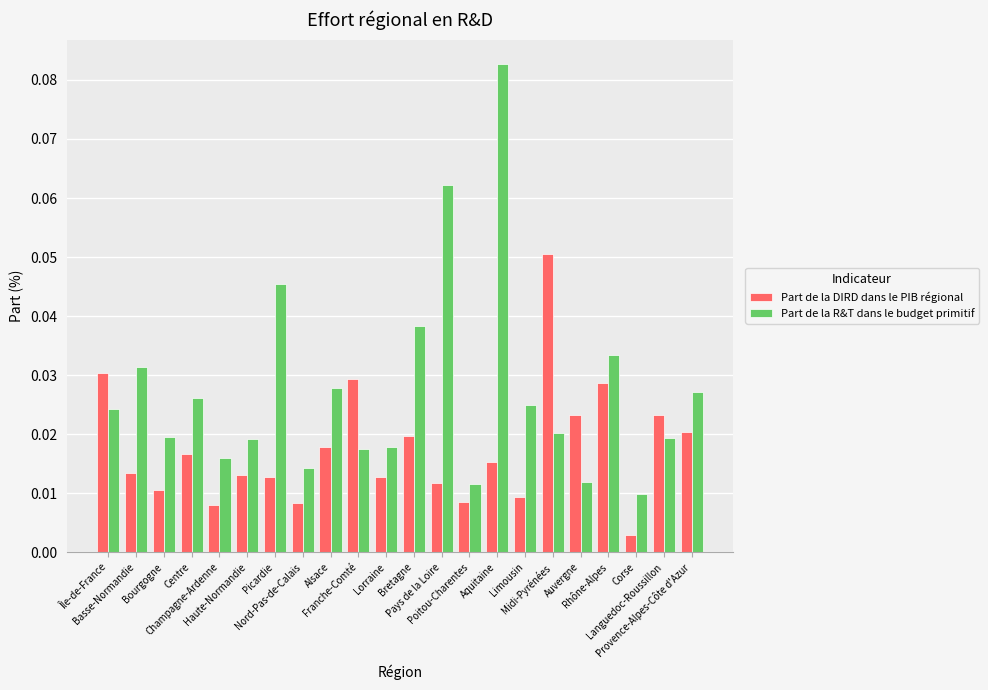

At how many categories does at least one series exceed 0?

22